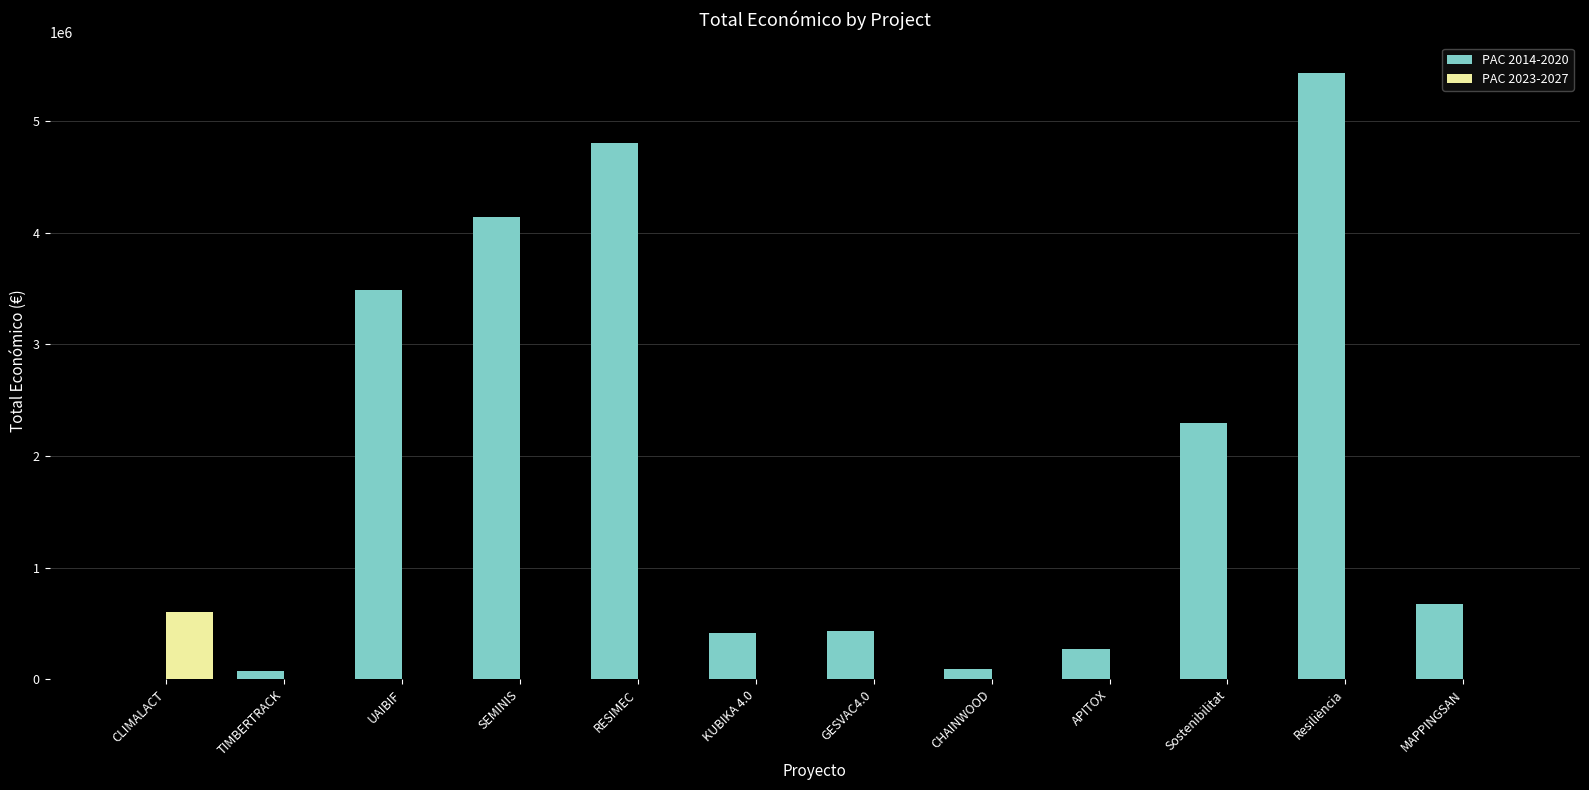

True or false: PAC 2014-2020 has a value of 1079593 at MAPPINGSAN.

False